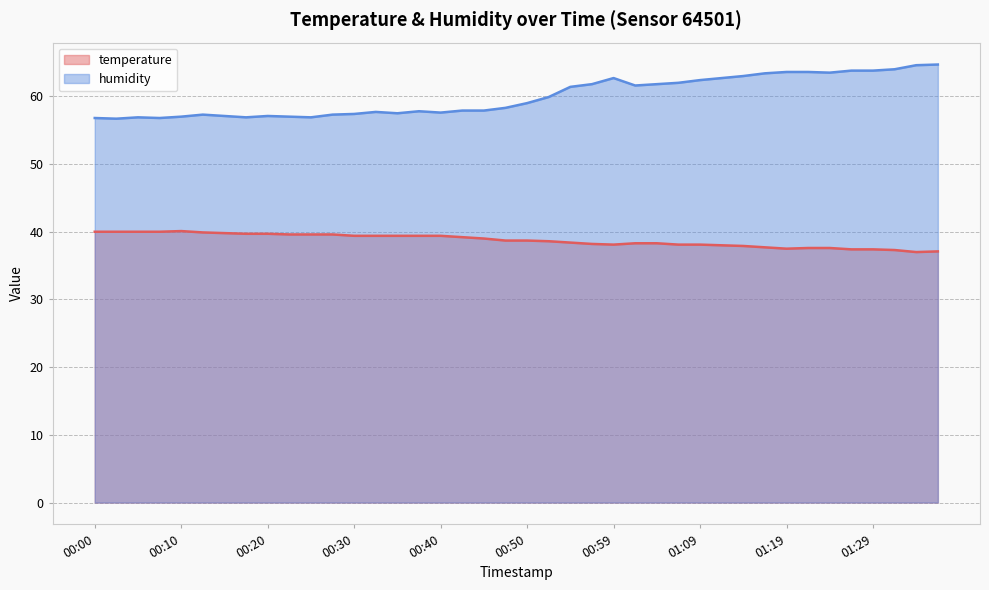

List the labels in order of humidity value, largest first.

01:36, 01:34, 01:31, 01:26, 01:29, 01:19, 01:21, 01:24, 01:16, 01:14, 00:59, 01:12, 01:09, 01:07, 00:57, 01:04, 01:02, 00:54, 00:52, 00:50, 00:47, 00:42, 00:45, 00:37, 00:32, 00:40, 00:35, 00:30, 00:13, 00:27, 00:15, 00:20, 00:10, 00:22, 00:05, 00:17, 00:25, 00:00, 00:08, 00:03